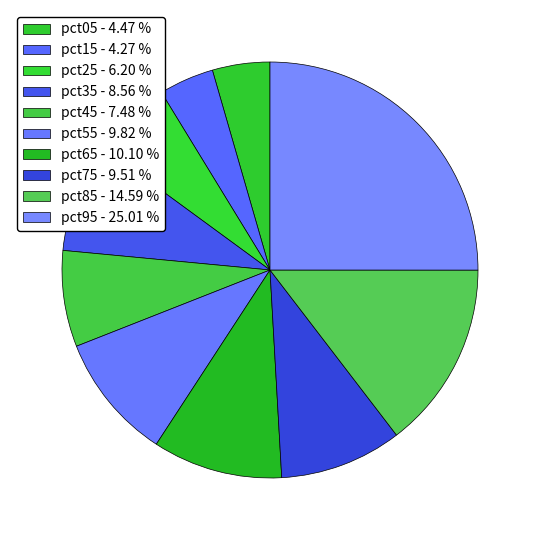

Is there a majority slice in this chart?

No